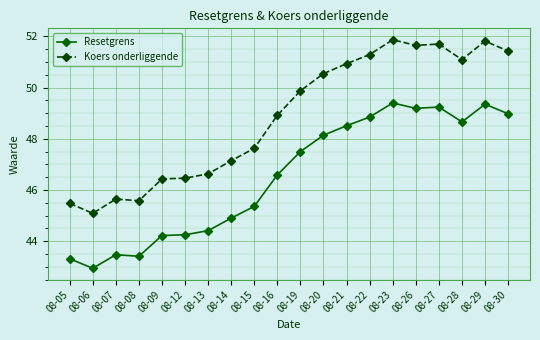

Is it true that Resetgrens equals 42.9 at 08-06?

True